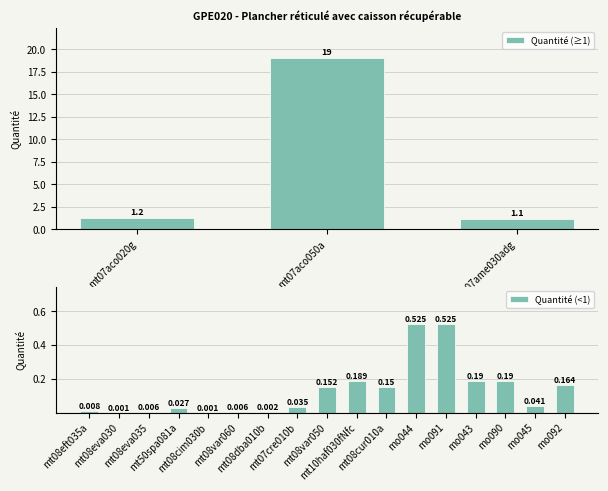

Reading right to left, extract all data points from this chart.

mo092=0.2	mo045=0.0	mo090=0.2	mo043=0.2	mo091=0.5	mo044=0.5	mt08cur010a=0.1	mt10haf030fNfc=0.2	mt07ame030adg=1.1	mt08var050=0.2	mt07aco050a=19.0	mt07aco020g=1.2	mt07cre010b=0.0	mt08dba010b=0.0	mt08var060=0.0	mt08cim030b=0.0	mt50spa081a=0.0	mt08eva035=0.0	mt08eva030=0.0	mt08eft035a=0.0